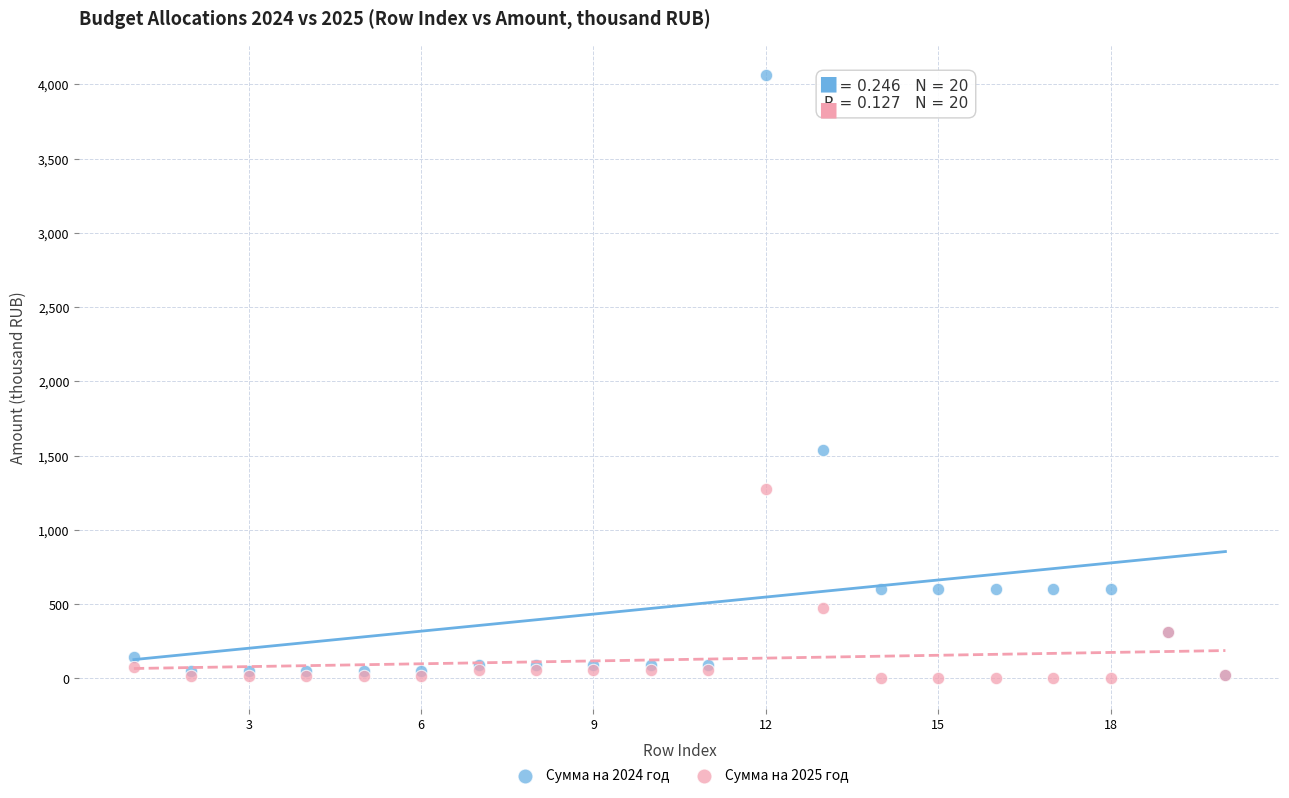

In the Сумма на 2024 год series, what Y value is closest to 2041?

1540.7